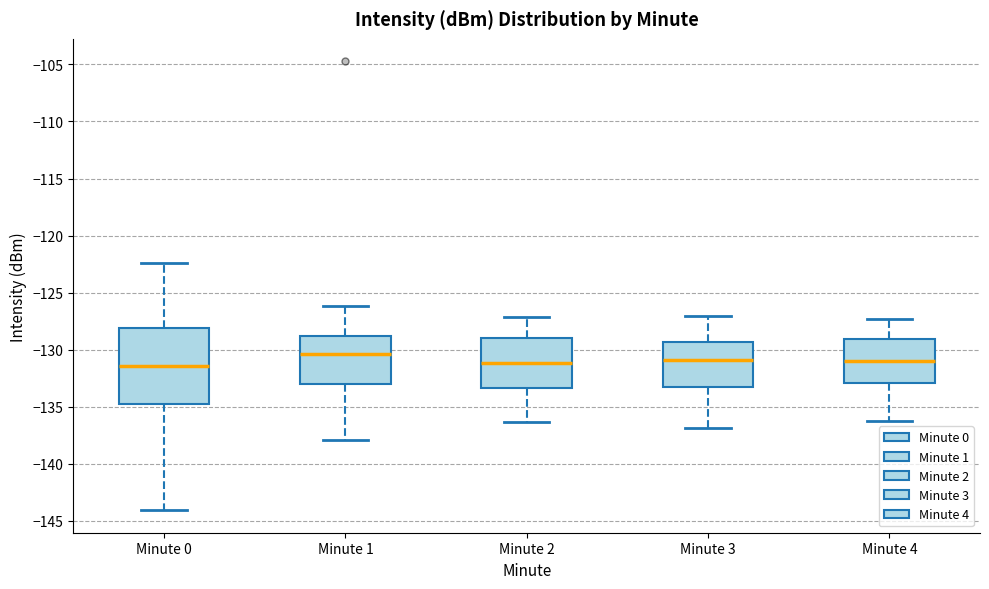

Which box has the highest median line?

Minute 1